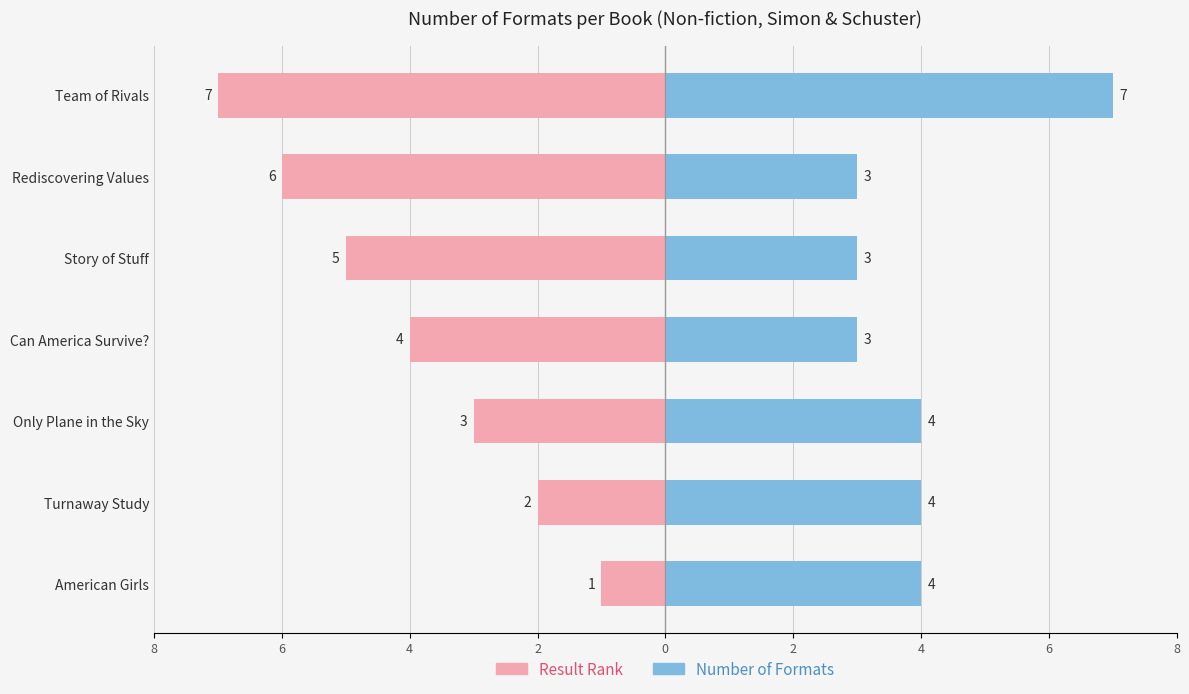

How many data points does each series have?

7